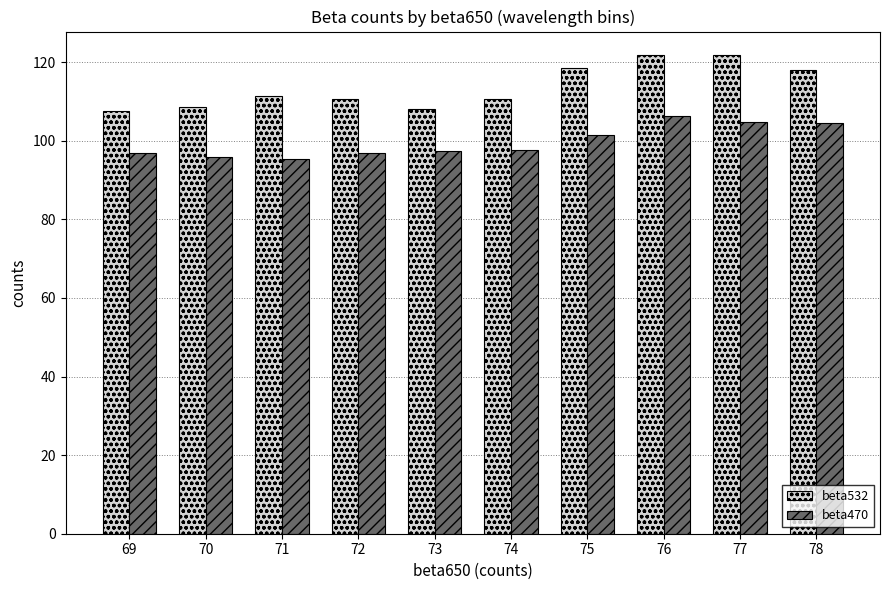

How many series are shown in this chart?

2